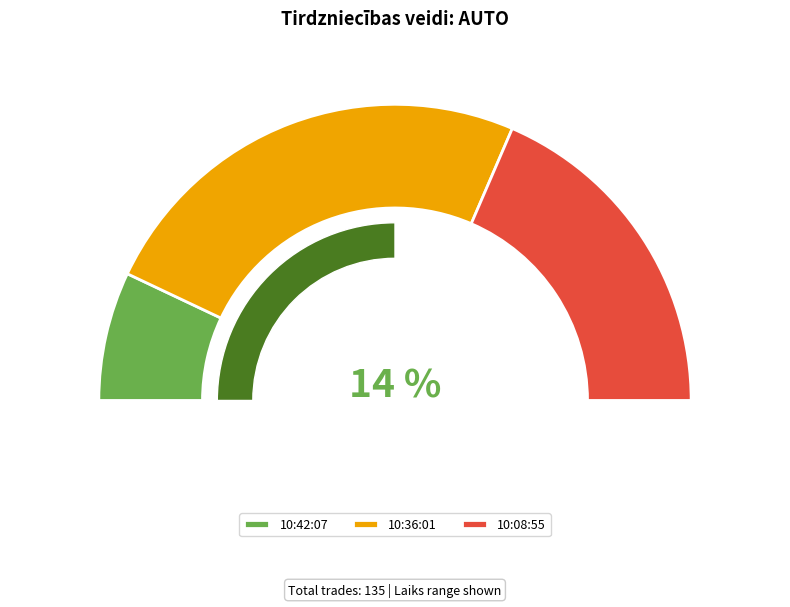

How many segments does this pie chart have?

3